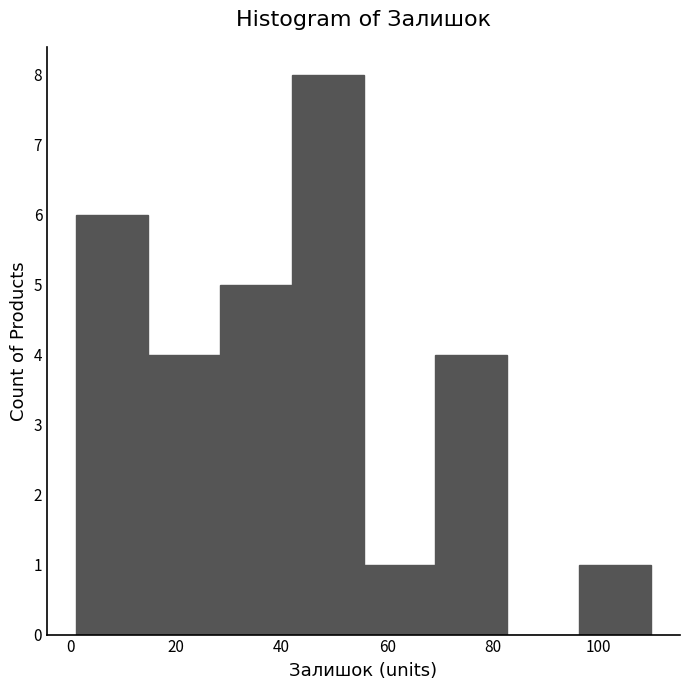

Over which range of the x-axis is the bar tallest?

42 to 56